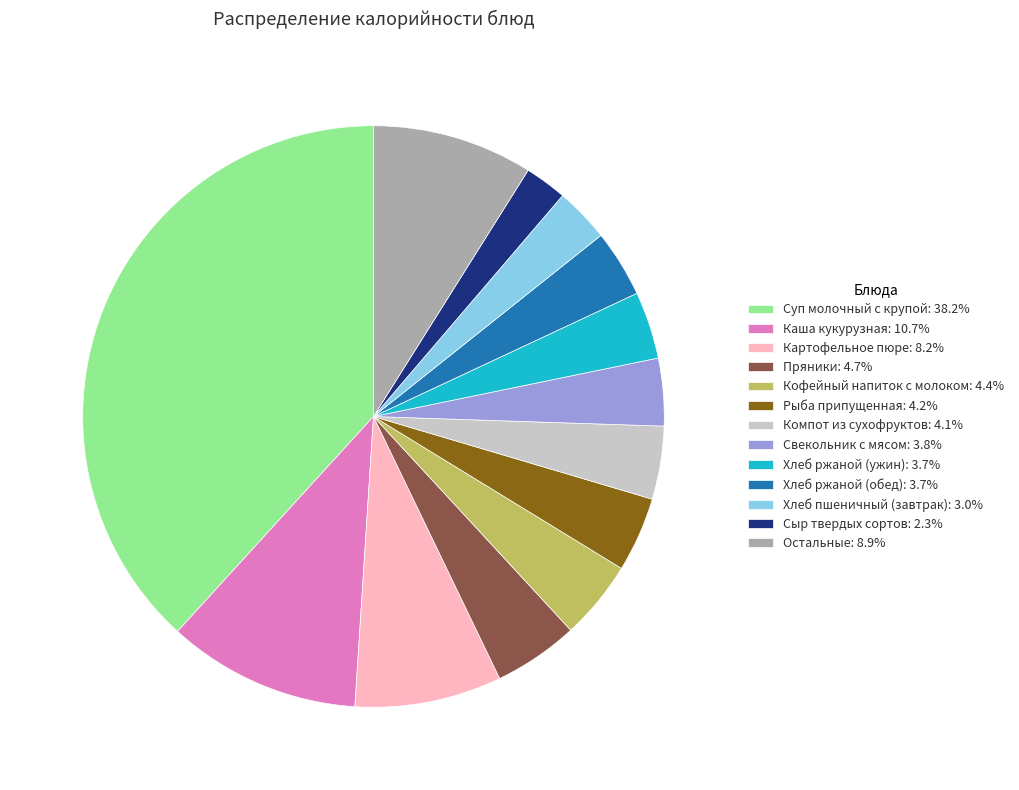

What is the ratio of the value at Хлеб ржаной (ужин): 3.7% to the value at Свекольник с мясом: 3.8%?

1.0